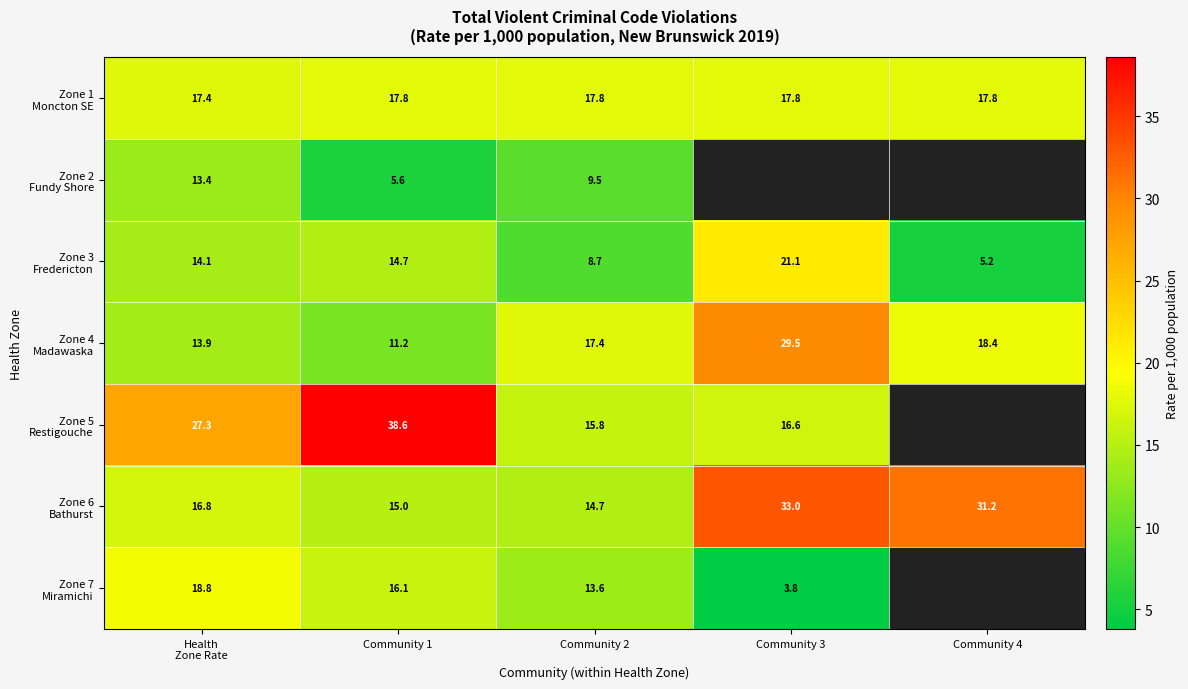

Is the value of Zone 6 Bathurst at Community 3 greater than the value of Zone 1 Moncton SE at Health Zone Rate?

Yes